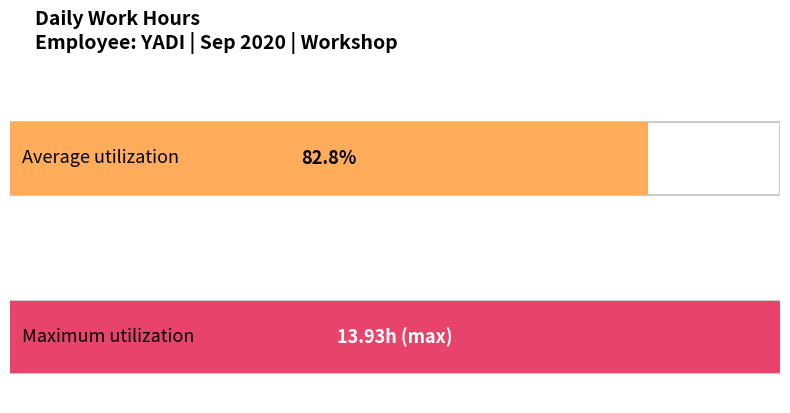

What is the maximum value shown in the chart?

13.9